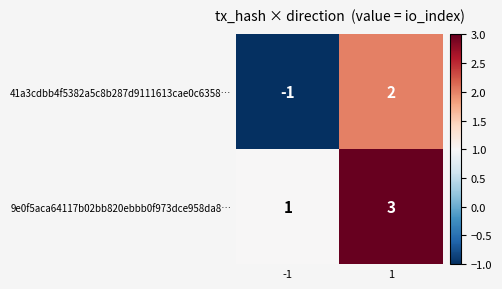

Which series has the largest total across all categories?

9e0f5aca64117b02bb820ebbb0f973dce958da8…